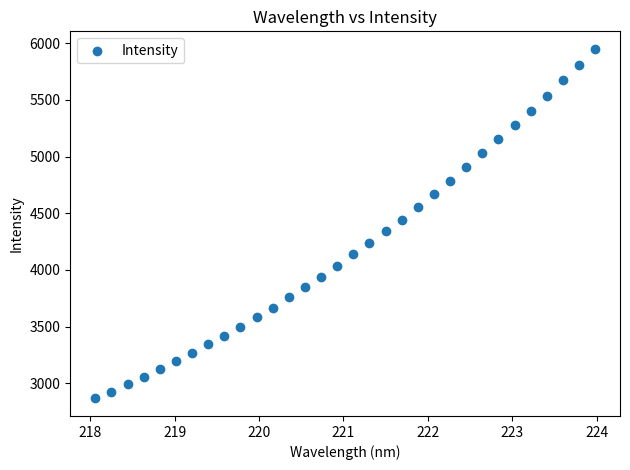

What is the range of Y values (max minus min)?

3086.7